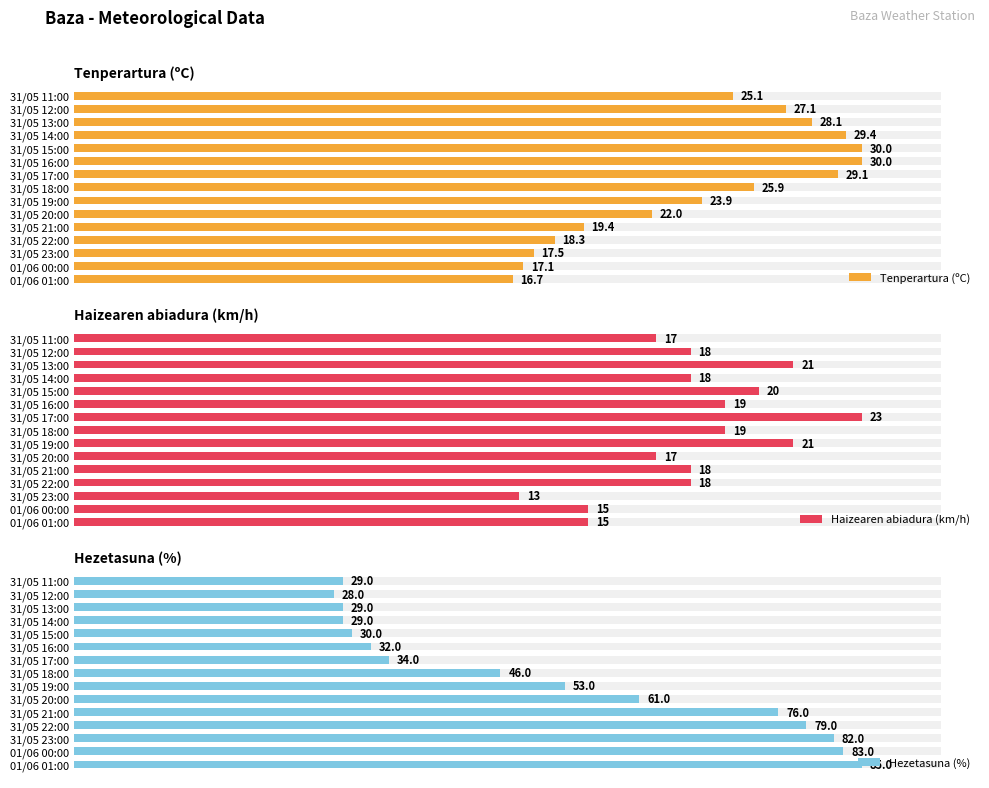

Reading left to right, what are all the values shown in this chart?

Tenperartura (ºC): 16.7	17.1	17.5	18.3	19.4	22.0	23.9	25.9	29.1	30.0	30.0	29.4	28.1	27.1	25.1
Haizearen abiadura (km/h): 15.0	15.0	13.0	18.0	18.0	17.0	21.0	19.0	23.0	19.0	20.0	18.0	21.0	18.0	17.0
Hezetasuna (%): 85.0	83.0	82.0	79.0	76.0	61.0	53.0	46.0	34.0	32.0	30.0	29.0	29.0	28.0	29.0